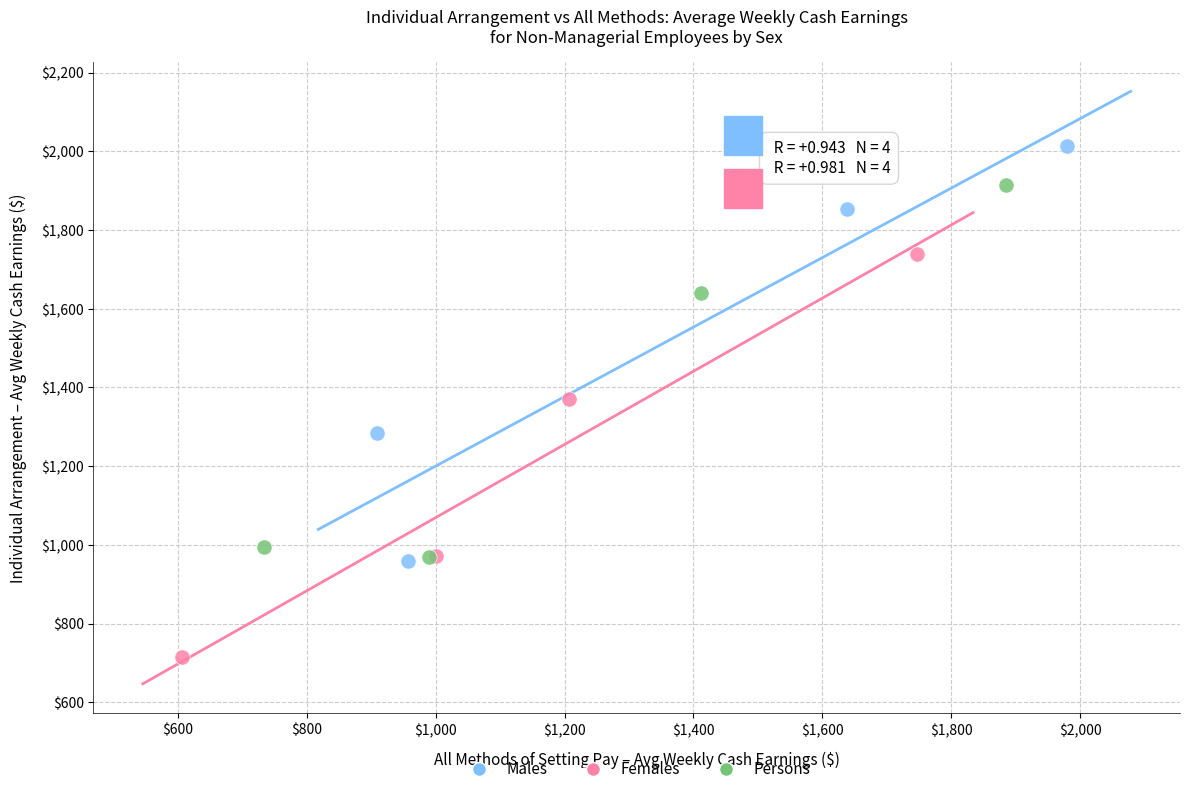

Which series reaches the maximum Y coordinate?

Males